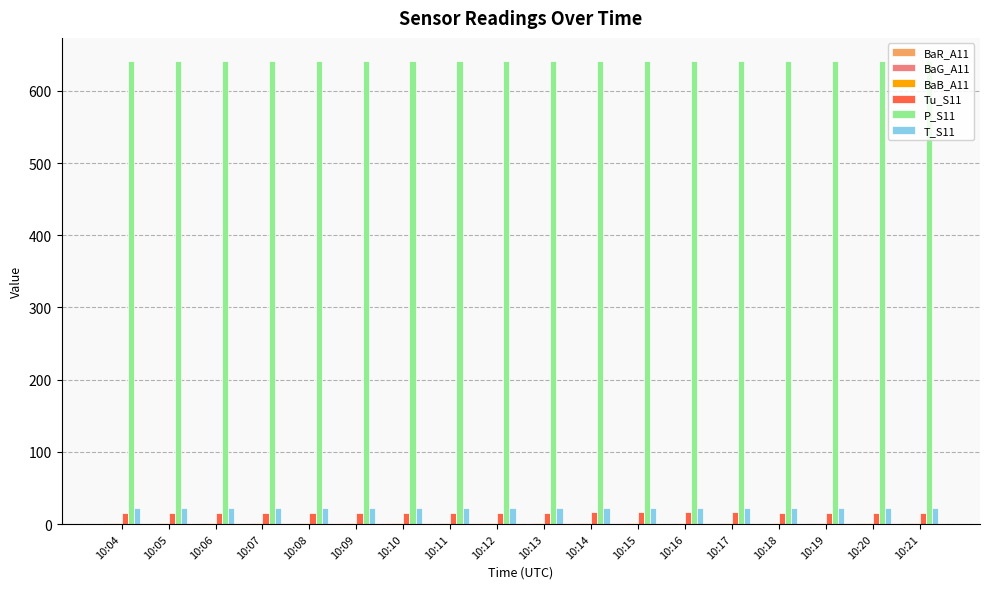

Which series has the largest total across all categories?

P_S11